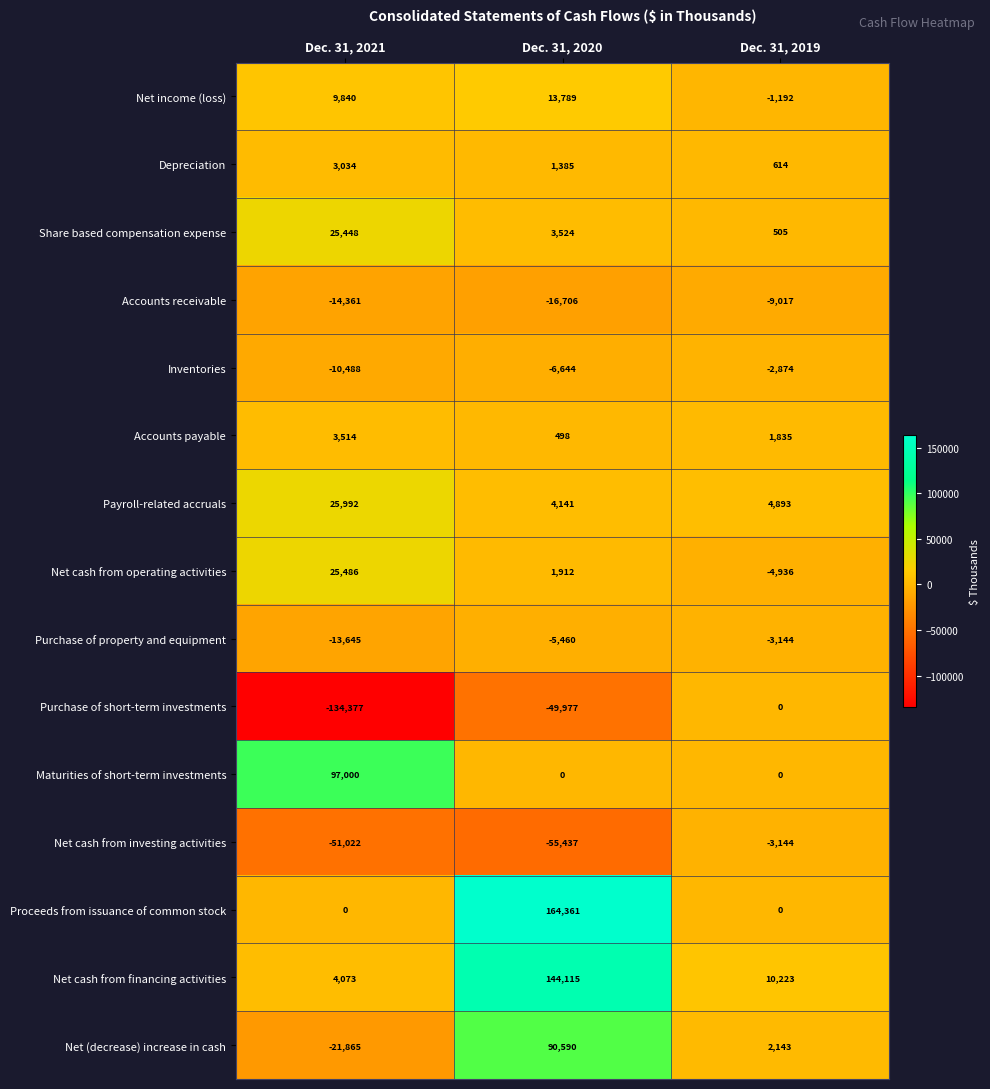

Rank the categories by Net (decrease) increase in cash value from highest to lowest.

Dec. 31, 2020, Dec. 31, 2019, Dec. 31, 2021